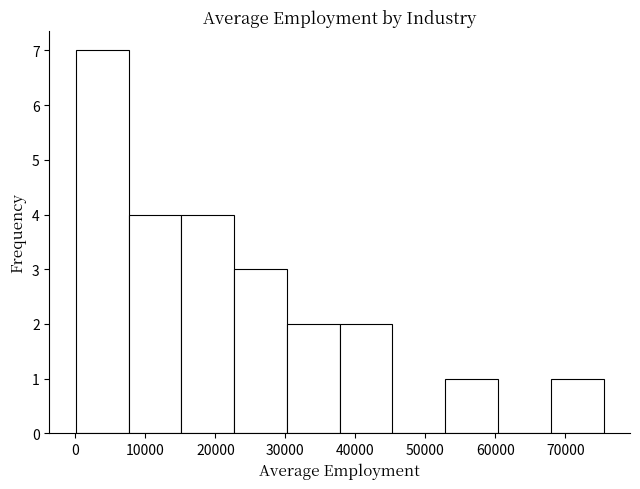

Reading left to right, transcribe this chart: for each bar, give the range it covers on the x-axis and its height. Neither the bar edges nor the heights are printed on the chart, so give them approximately, as read against the axes.

0 to 8000: 7
8000 to 15000: 4
15000 to 23000: 4
23000 to 30000: 3
30000 to 38000: 2
38000 to 45000: 2
45000 to 53000: 0
53000 to 60000: 1
60000 to 68000: 0
68000 to 75000: 1